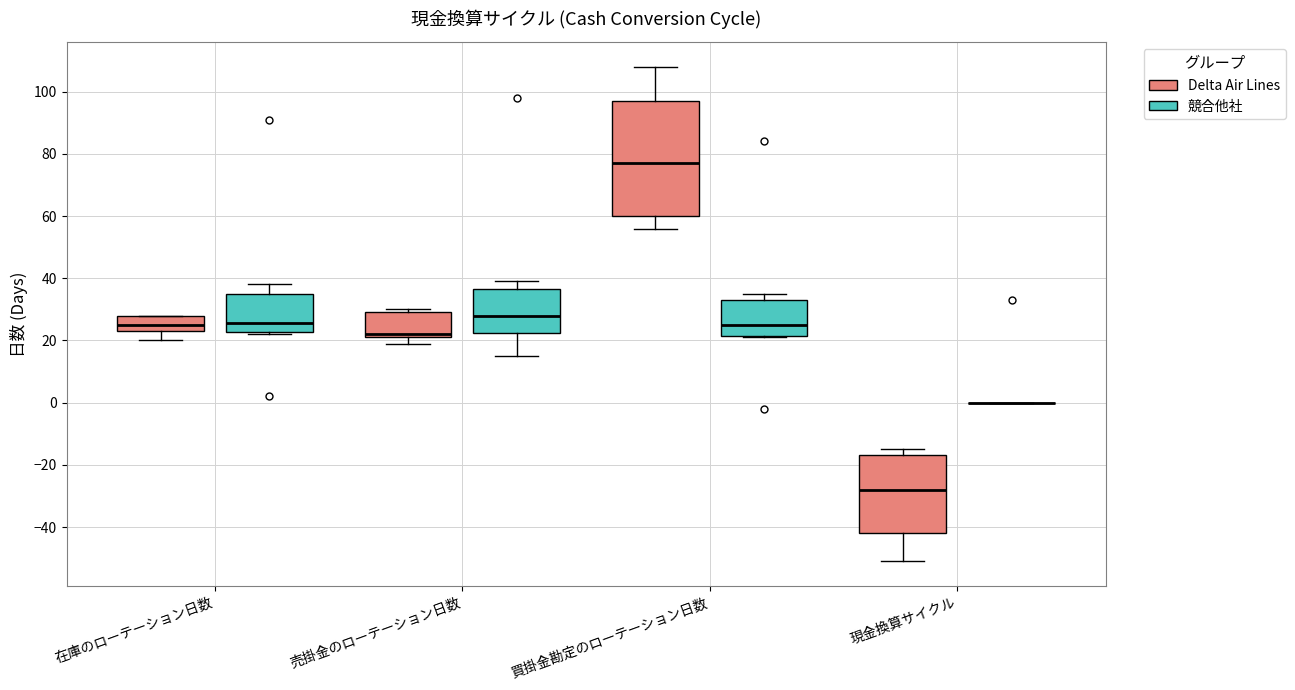

Where does the median line of the box for 在庫のローテーション日数 (競合他社) sit on the y-axis? The values are not printed on the chart, so give them approximately, as read against the axis.

26